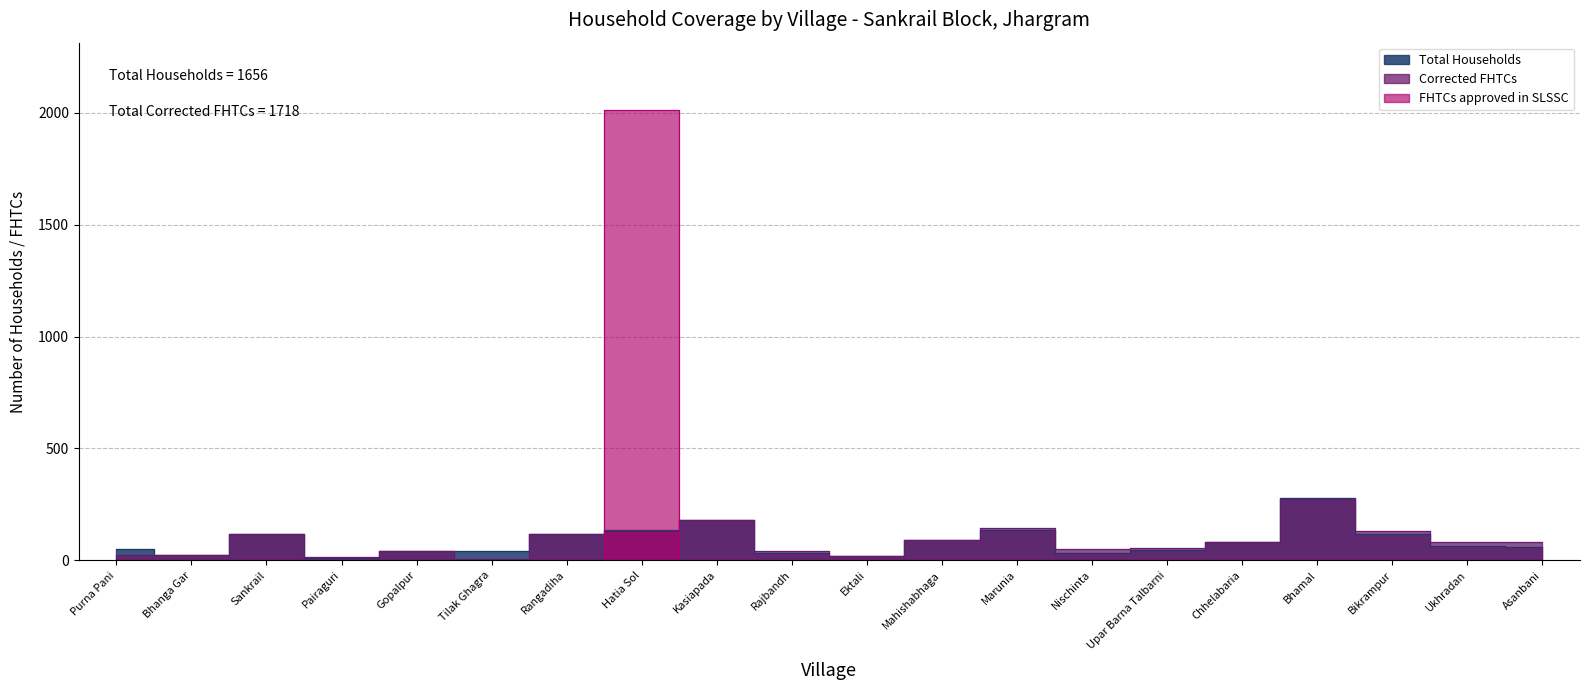

True or false: FHTCs approved in SLSSC has a value of 0 at Chhelabaria.

True